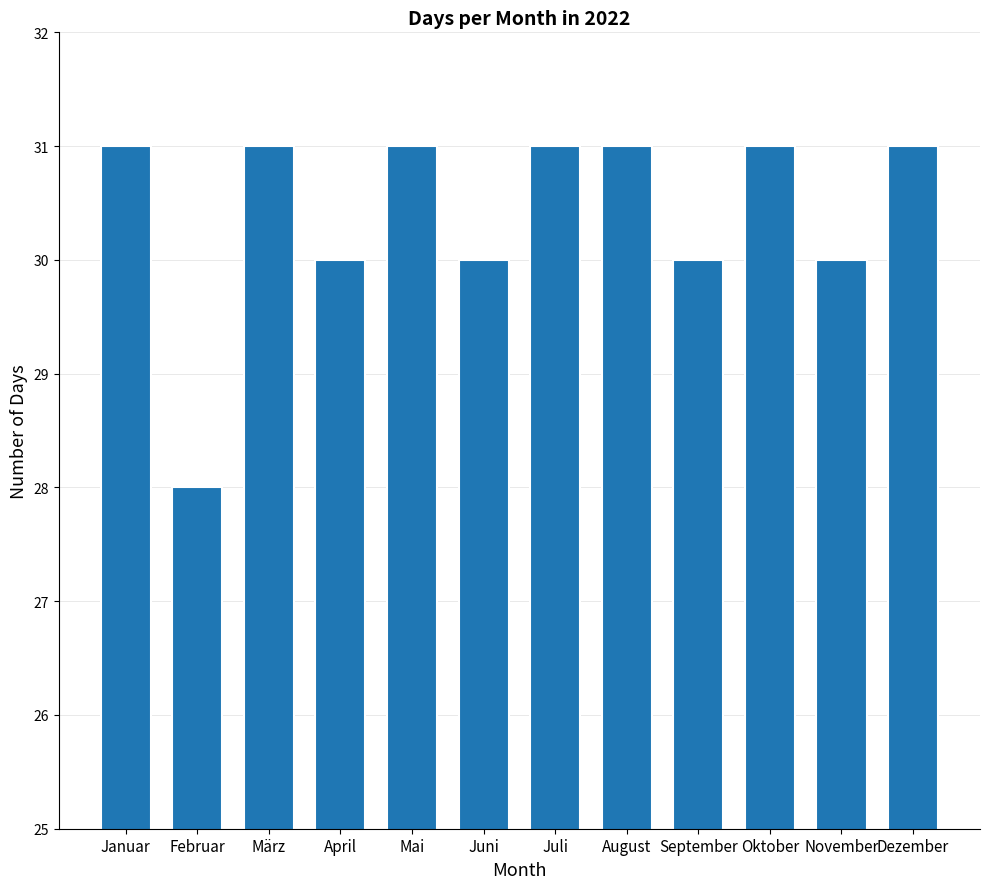

What is the label of the 9th bar from the left?

September